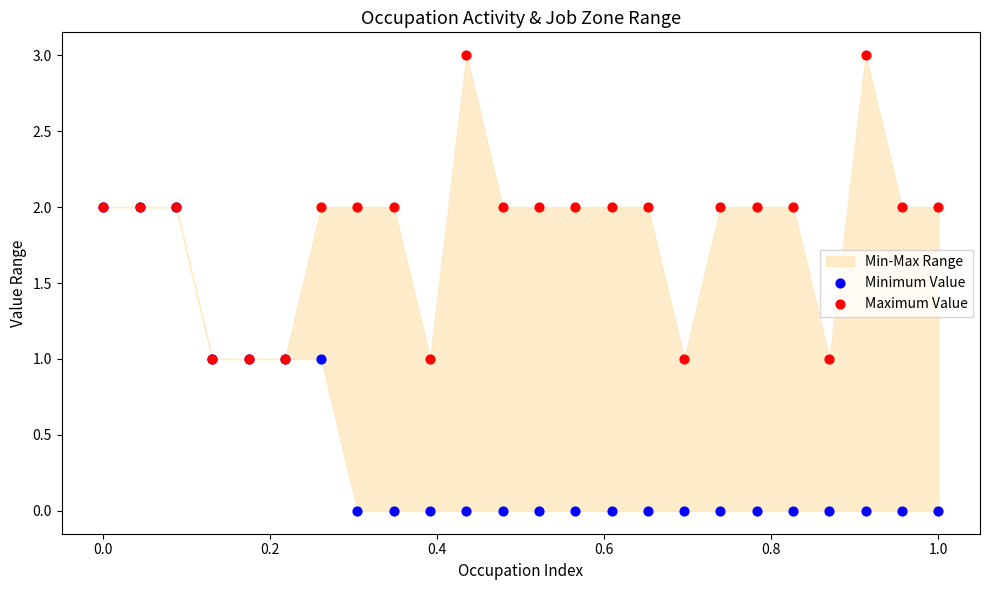

Which series contains the lowest Y value?

Minimum Value